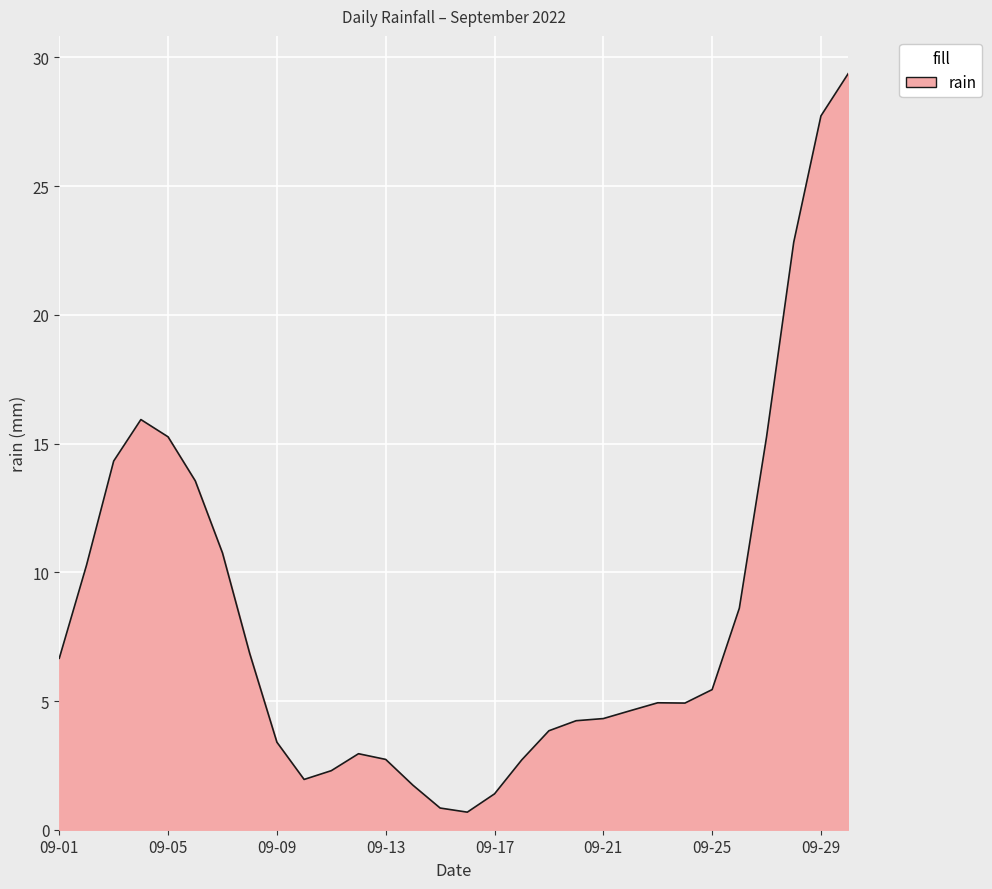

Does the chart have visible grid lines?

Yes